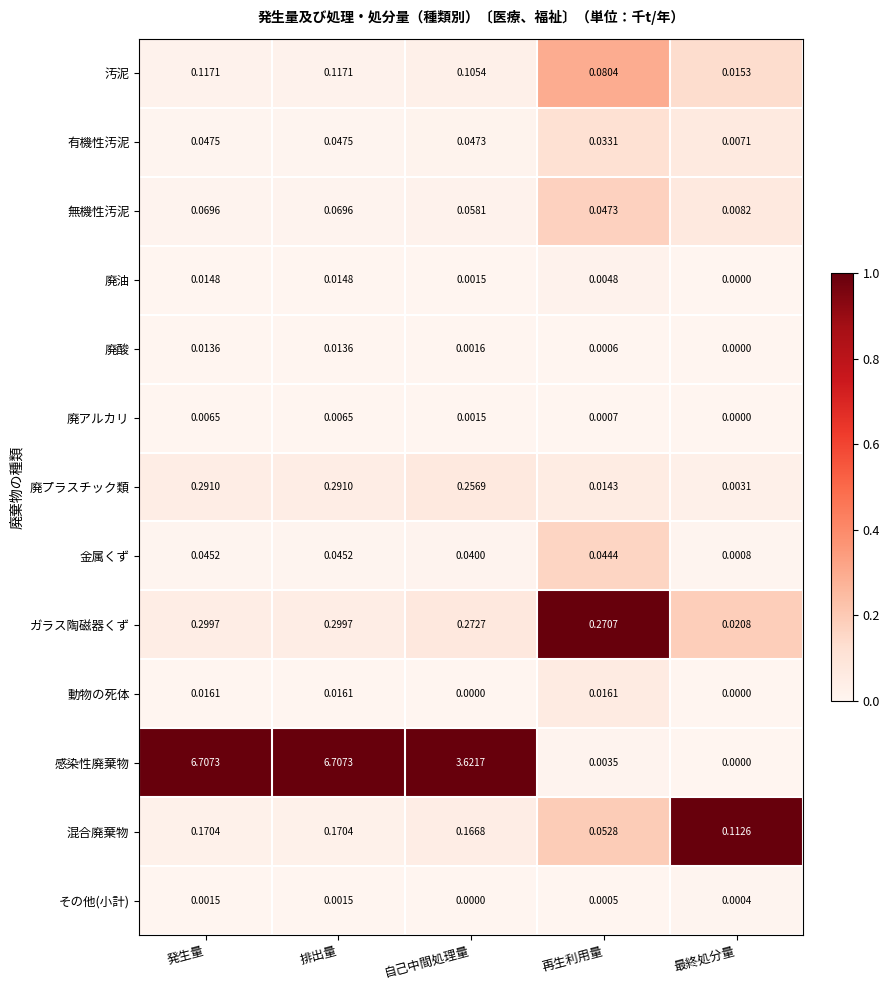

Rank the series by their maximum value, from highest to lowest.

感染性廃棄物, ガラス陶磁器くず, 廃プラスチック類, 混合廃棄物, 汚泥, 無機性汚泥, 有機性汚泥, 金属くず, 動物の死体, 廃油, 廃酸, 廃アルカリ, その他(小計)